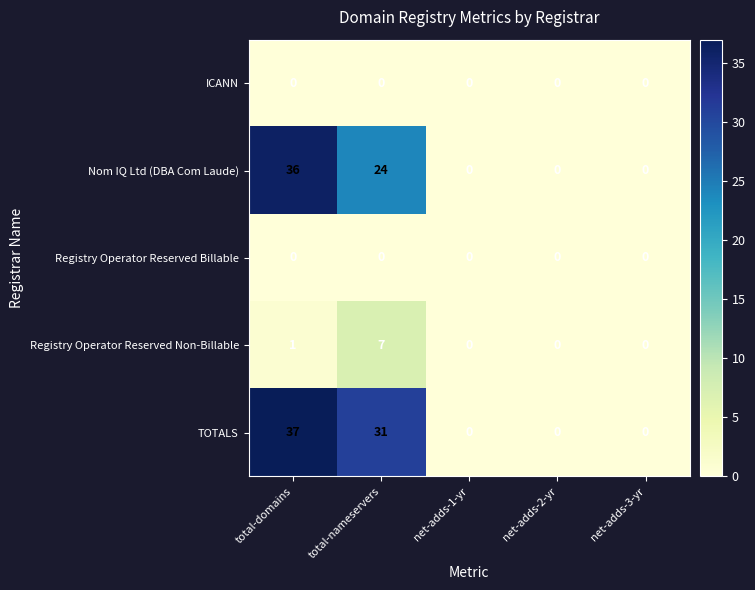

What is the difference between the maximum and second lowest values in the Nom IQ Ltd (DBA Com Laude) series?

36